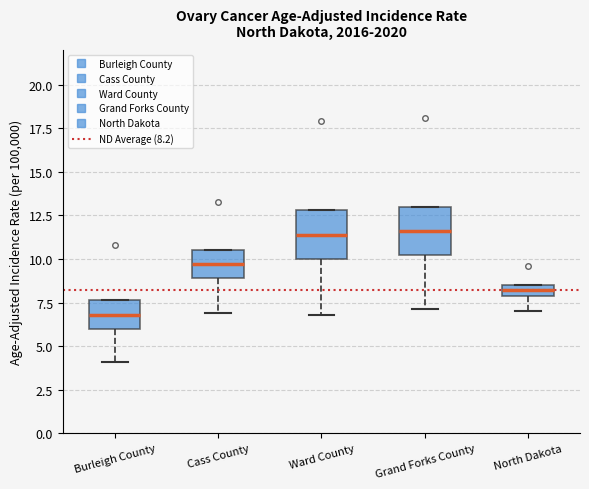

Where does the lower whisker of the box for Ward County end on the y-axis? The values are not printed on the chart, so give them approximately, as read against the axis.

7.0